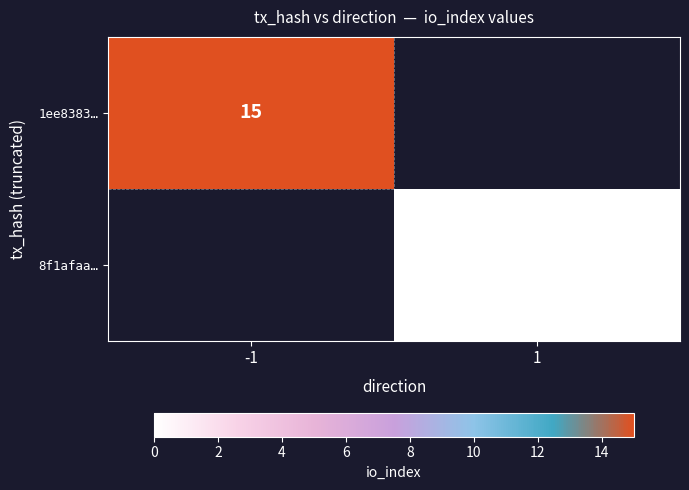

Count the number of data series in this chart.

2